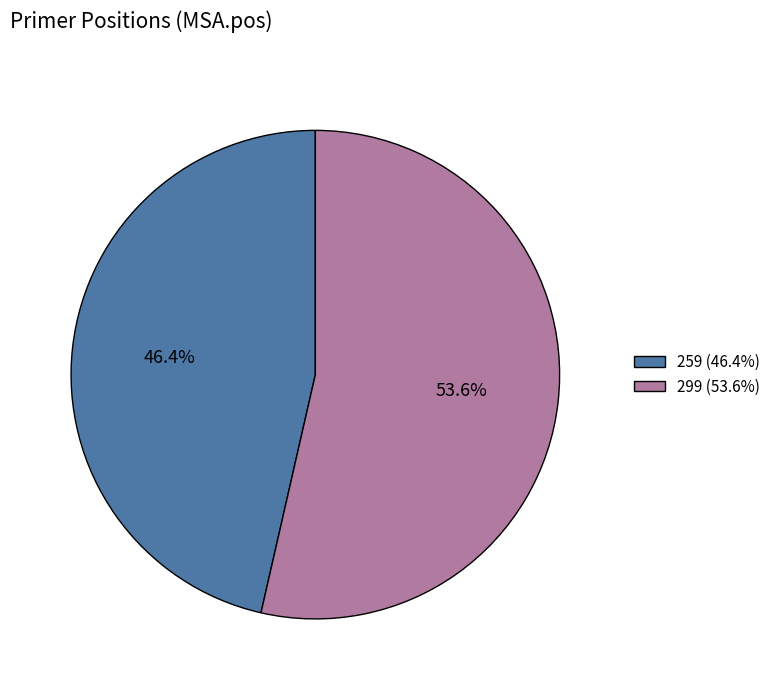

Which category has the biggest portion of the pie?

299